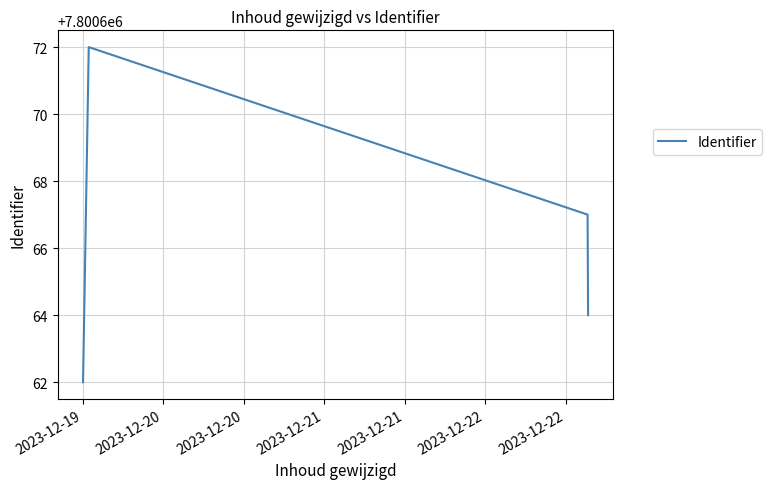

True or false: there are more than 2 points higher than both neighbors.

False